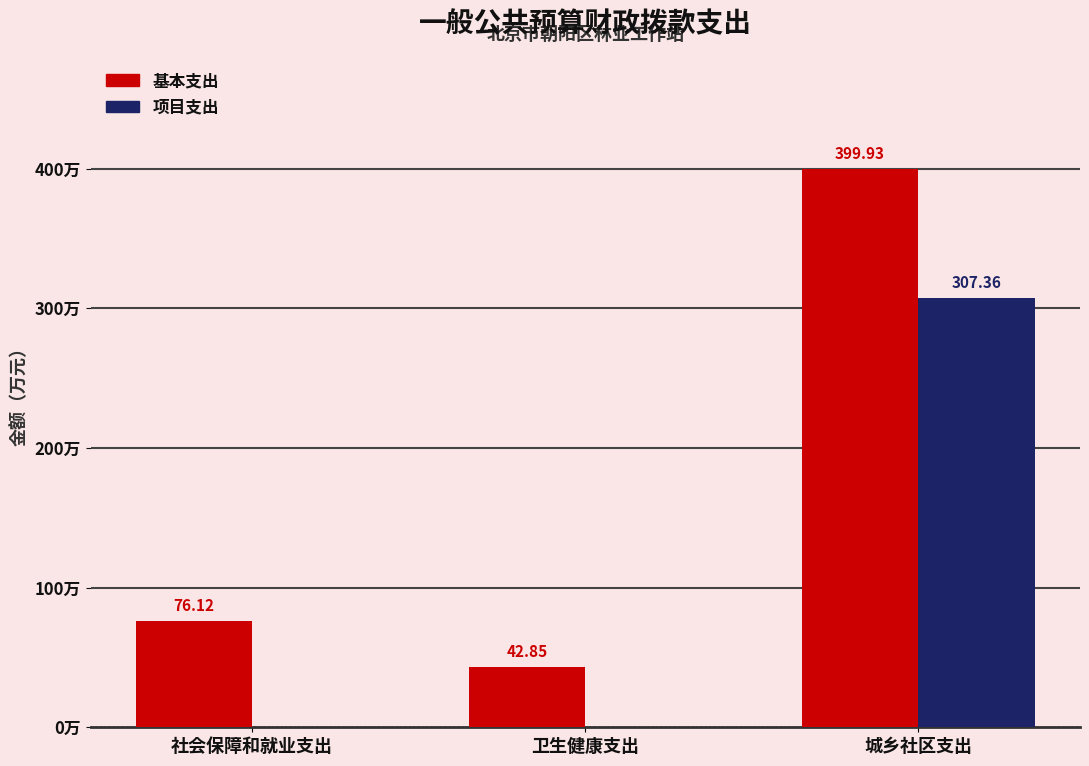

At which label does 基本支出 first exceed 76?

社会保障和就业支出